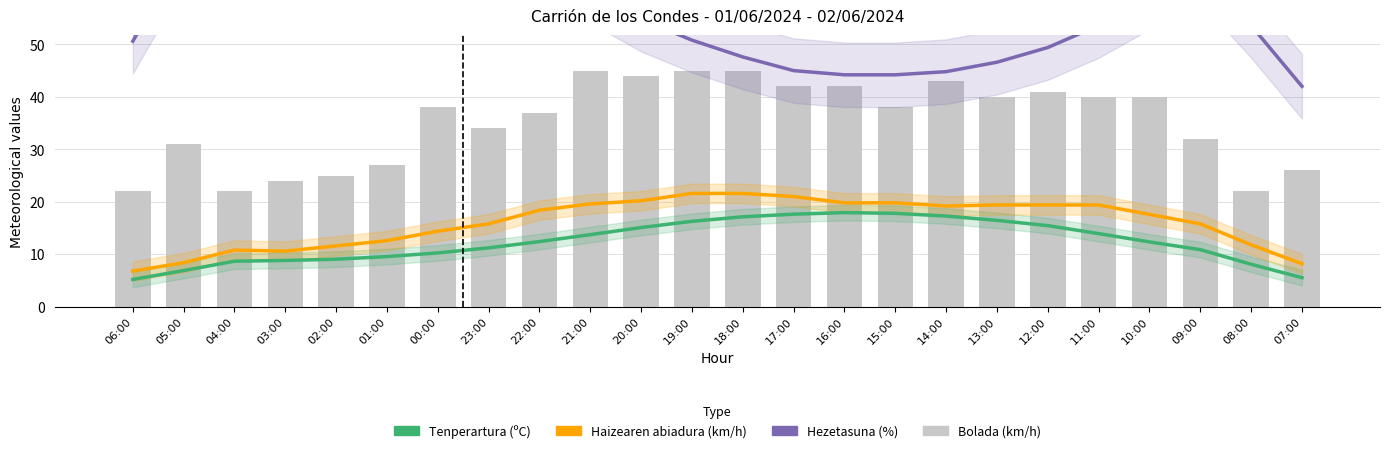

Reading right to left, list all the values displayed in this chart.

Tenperartura (ºC): 5.5	8.1	10.9	12.4	13.9	15.5	16.5	17.3	17.8	17.9	17.6	17.1	16.3	15.1	13.7	12.4	11.2	10.3	9.6	9.1	8.8	8.7	6.9	5.2
Haizearen abiadura (km/h): 8.2	11.8	15.8	17.6	19.4	19.4	19.4	19.2	19.8	19.8	21.0	21.6	21.6	20.2	19.6	18.4	15.8	14.4	12.6	11.6	10.6	10.8	8.4	6.8
Hezetasuna (%): 42.0	53.6	64.2	59.0	53.6	49.4	46.6	44.8	44.2	44.2	45.0	47.6	50.8	54.8	60.2	65.8	70.6	75.0	78.8	81.8	83.4	83.8	67.4	50.6
Bolada (km/h): 26.0	22.0	32.0	40.0	40.0	41.0	40.0	43.0	38.0	42.0	42.0	45.0	45.0	44.0	45.0	37.0	34.0	38.0	27.0	25.0	24.0	22.0	31.0	22.0